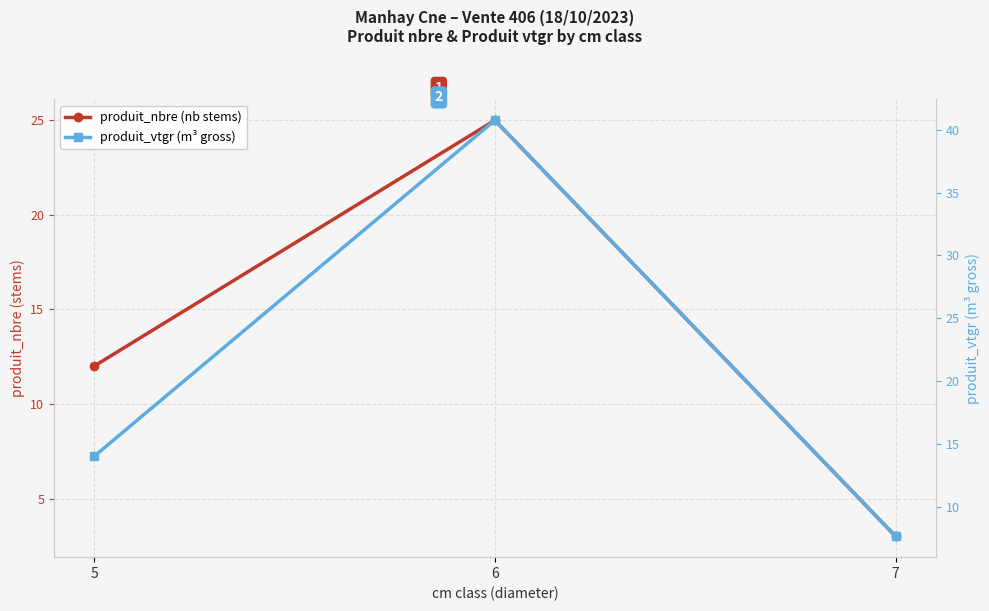

Which series has the largest total across all categories?

produit_vtgr (m³ gross)